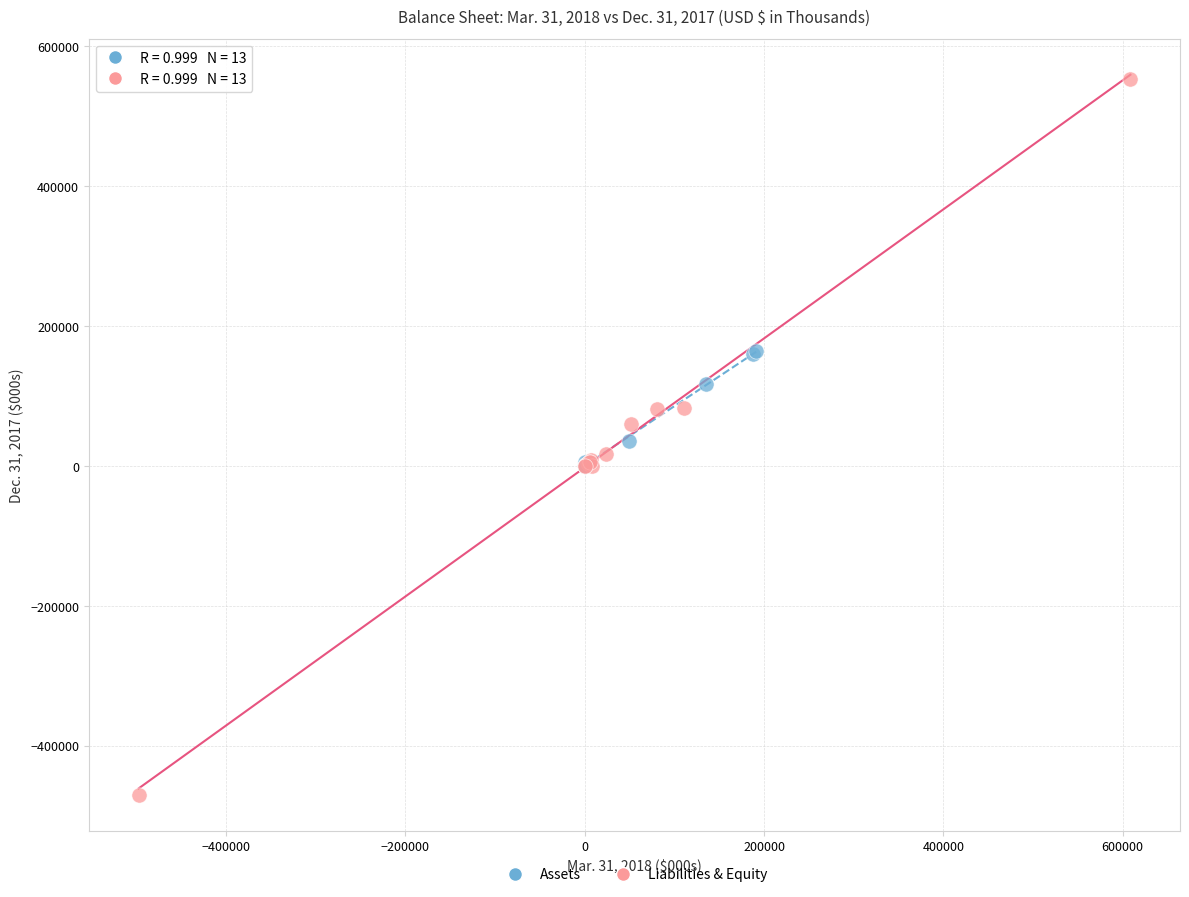

Which series contains the highest Y value?

Liabilities & Equity